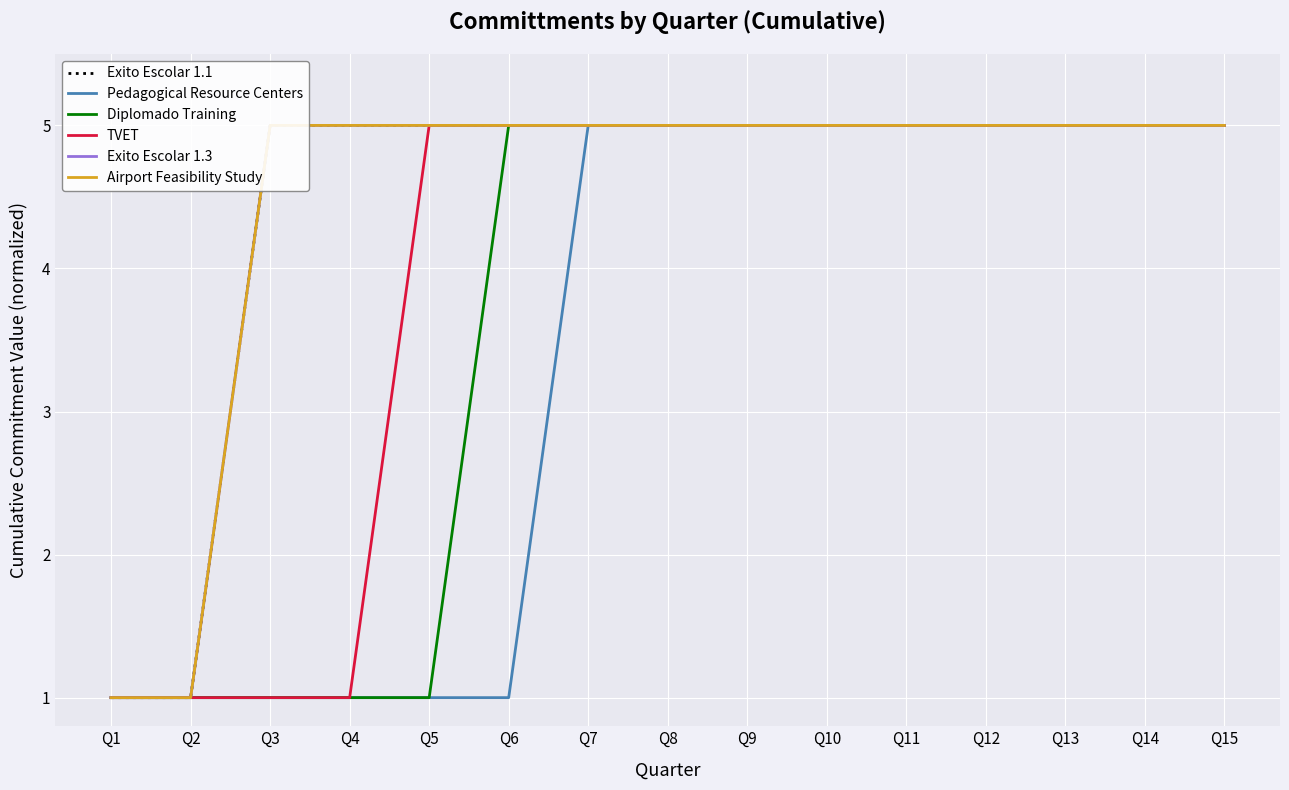

Reading left to right, list all the values displayed in this chart.

Exito Escolar 1.1: 1	1	5	5	5	5	5	5	5	5	5	5	5	5	5
Pedagogical Resource Centers: 1	1	1	1	1	1	5	5	5	5	5	5	5	5	5
Diplomado Training: 1	1	1	1	1	5	5	5	5	5	5	5	5	5	5
TVET: 1	1	1	1	5	5	5	5	5	5	5	5	5	5	5
Exito Escolar 1.3: 1	1	5	5	5	5	5	5	5	5	5	5	5	5	5
Airport Feasibility Study: 1	1	5	5	5	5	5	5	5	5	5	5	5	5	5